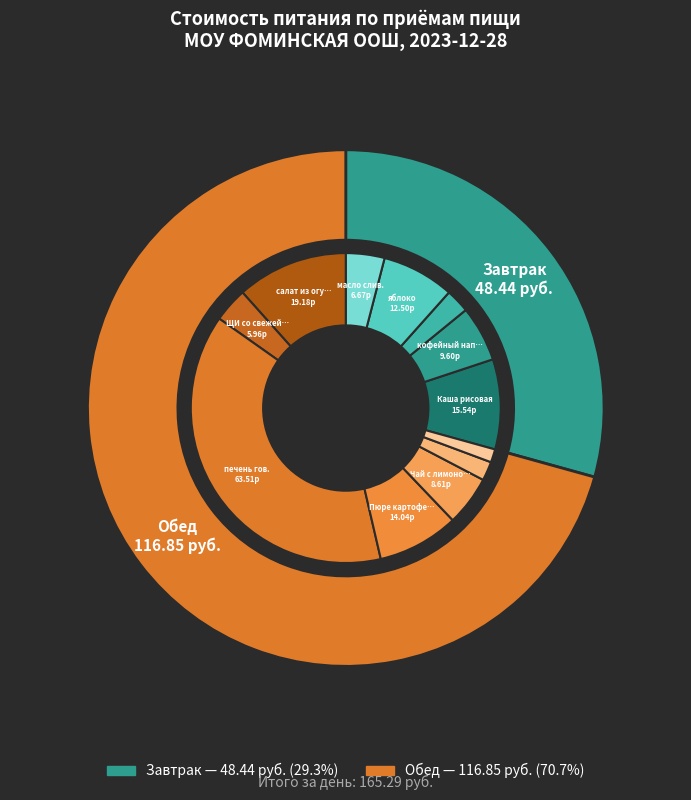

What percentage is NOT represented by Обед?

29.3%